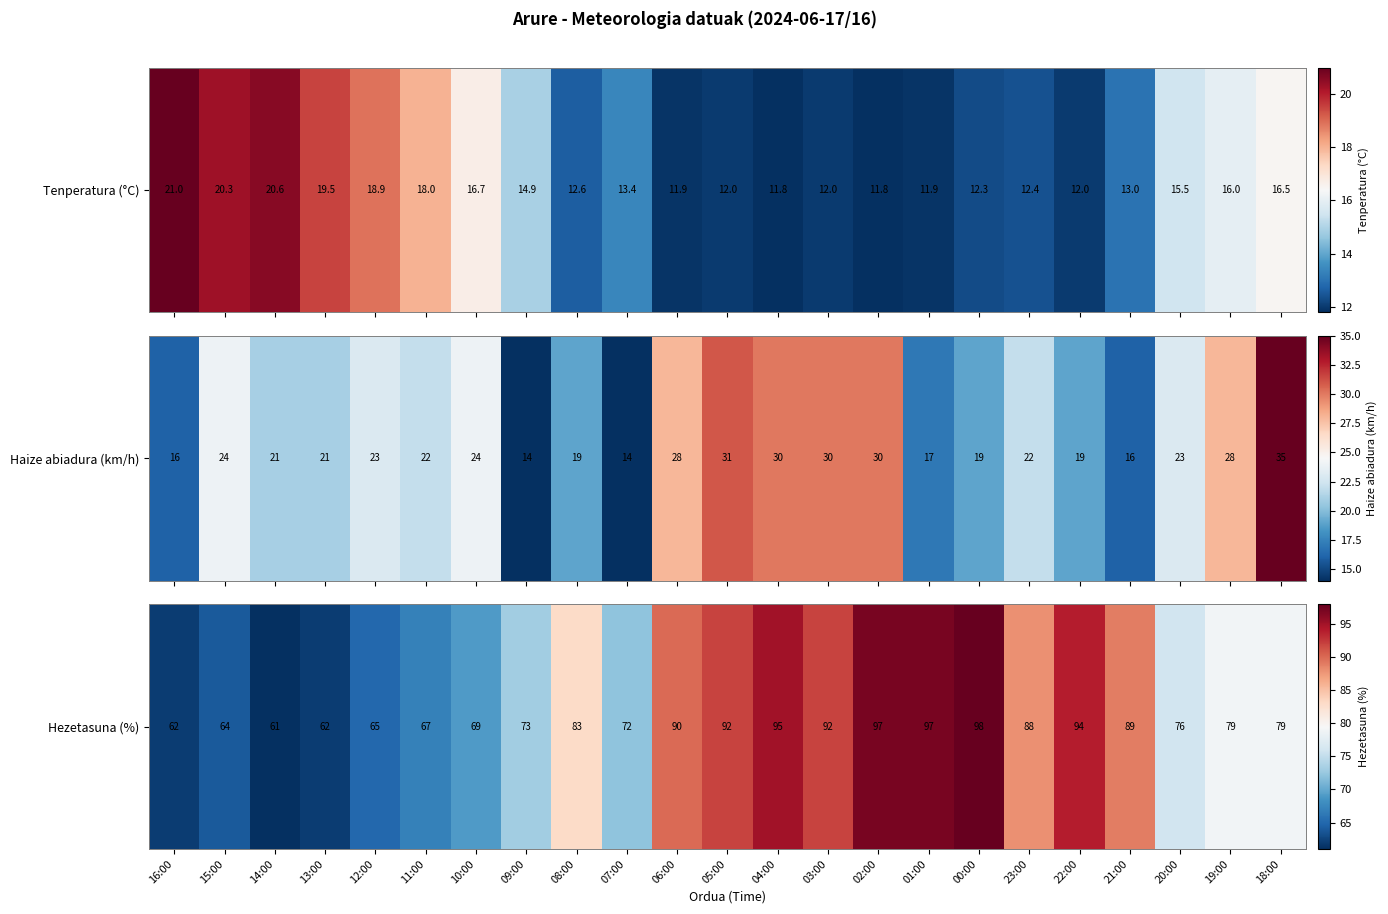

Is it true that the value at 11:00 is 91?

False